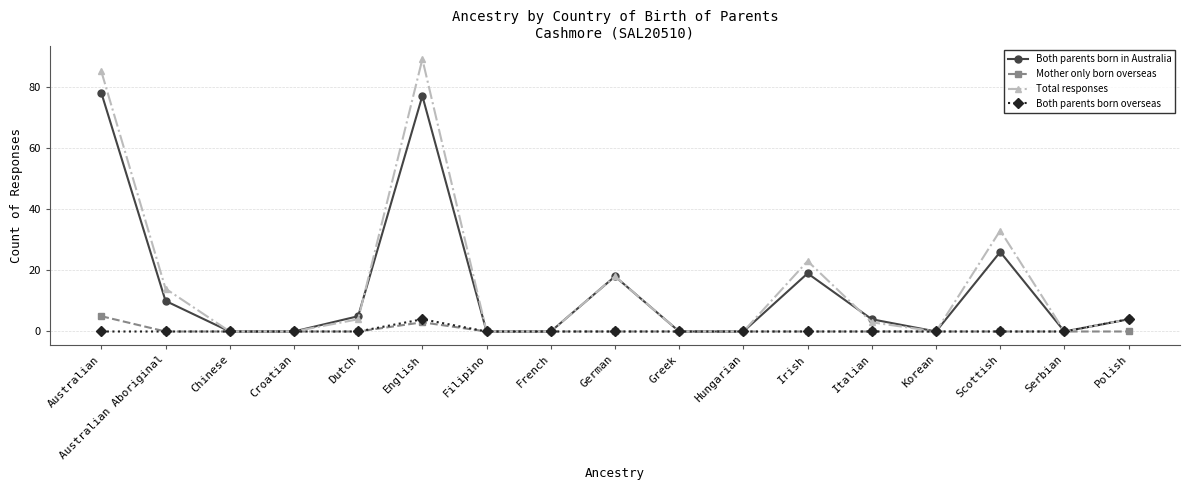

Which series has the largest range (max minus min)?

Total responses